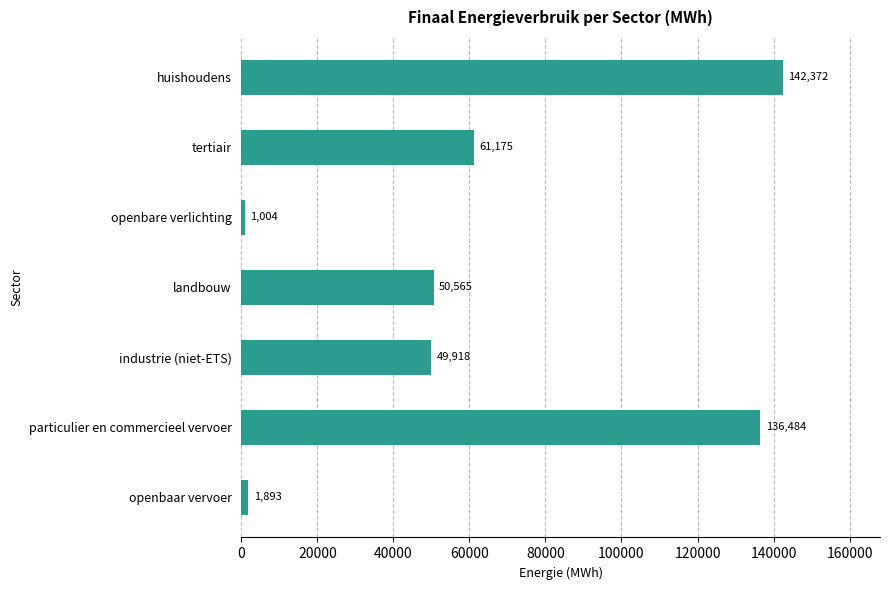

Which category has the lowest value across all series?

openbare verlichting